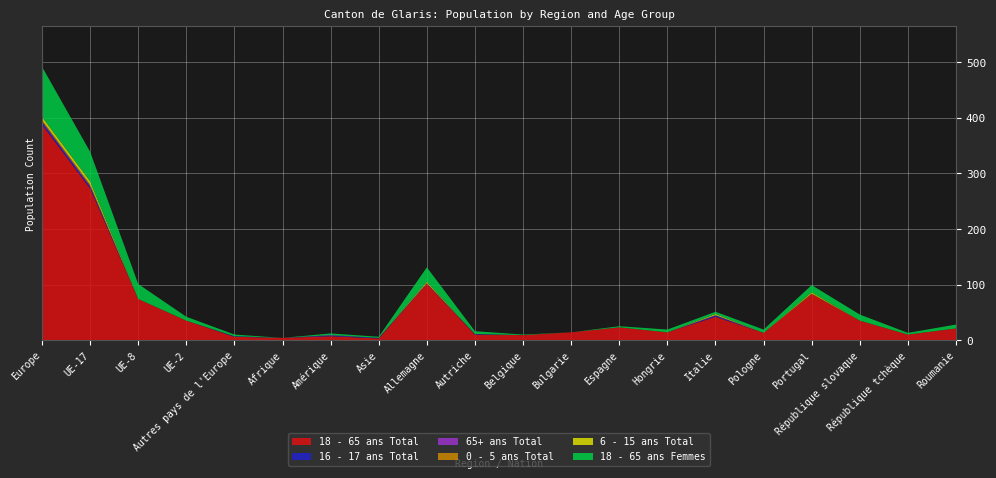

Reading right to left, what are all the values shown in this chart?

18 - 65 ans Total: 21	10	35	83	13	42	14	23	14	9	10	101	3	7	4	6	35	74	273	388
16 - 17 ans Total: 0	0	0	0	0	2	0	0	0	0	1	0	1	1	0	1	0	0	3	4
65+ ans Total: 0	0	0	0	0	1	0	0	0	0	0	1	0	1	0	0	0	0	2	2
0 - 5 ans Total: 0	0	0	1	0	0	0	0	0	0	0	1	0	0	0	0	0	0	2	2
6 - 15 ans Total: 0	0	0	2	0	2	0	0	0	0	0	2	0	0	0	0	0	0	6	6
18 - 65 ans Femmes: 7	3	11	13	6	4	5	2	0	1	5	26	2	3	0	3	7	27	53	90